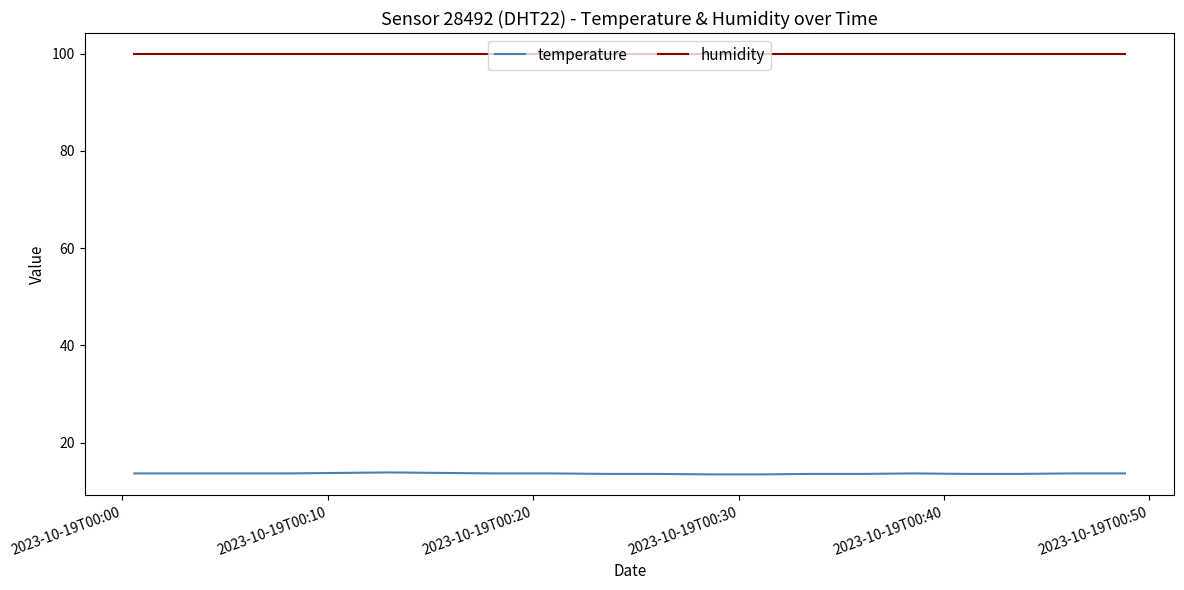

Which series has the largest range (max minus min)?

temperature